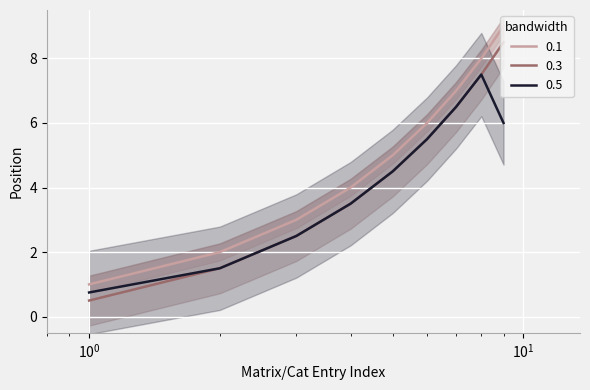

What is the highest value of the 0.1 series?

9.0